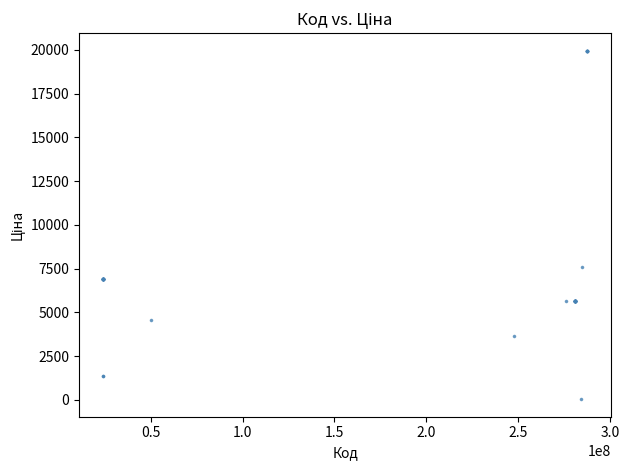

What Y value in the scatter plot is closest to 9998?

7596.5